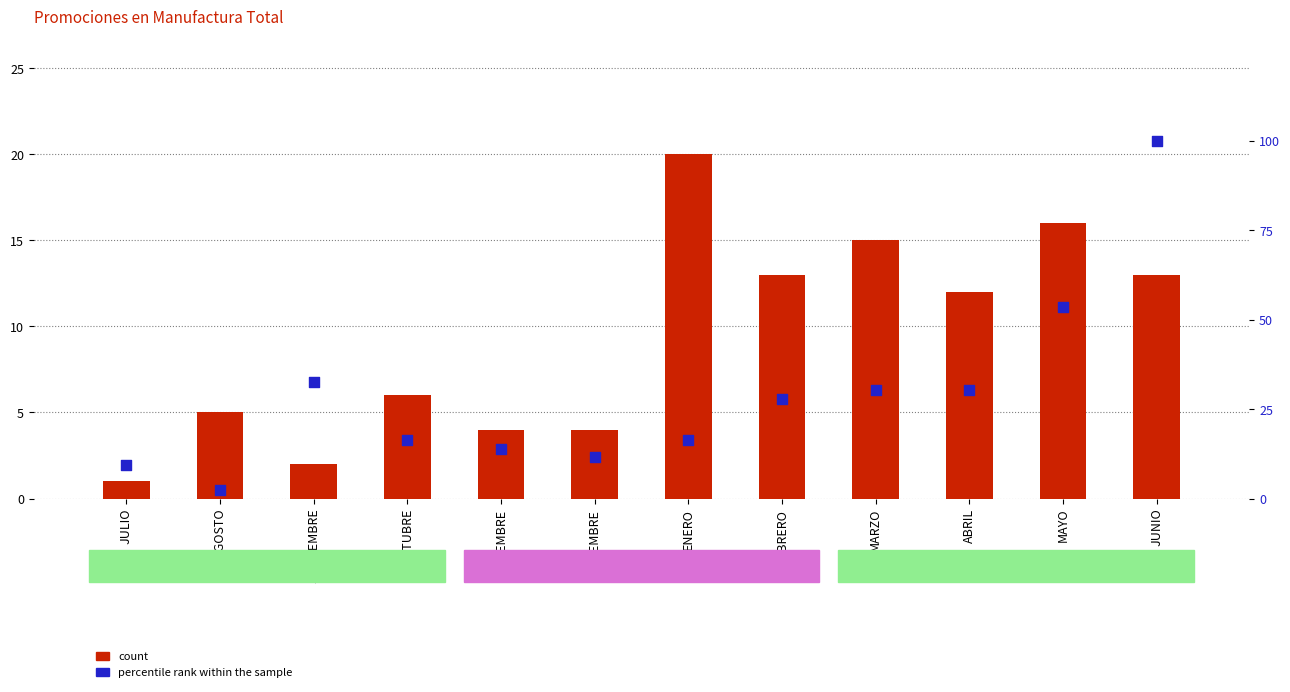

Which series reaches the minimum Y coordinate?

count